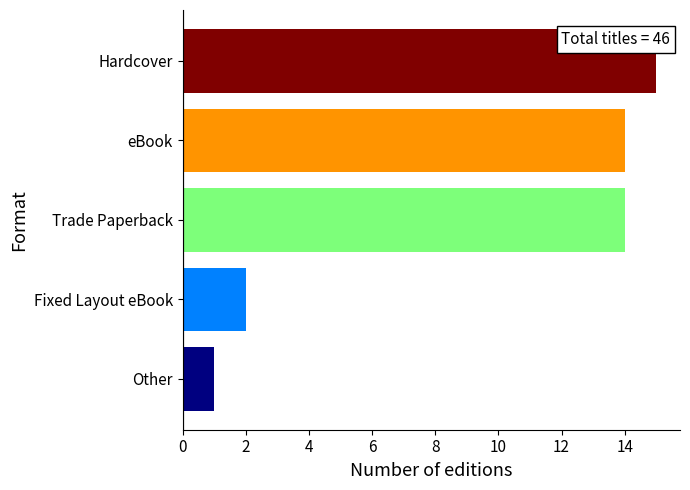

Reading bottom to top, transcribe all the data shown in this chart.

1	2	14	14	15